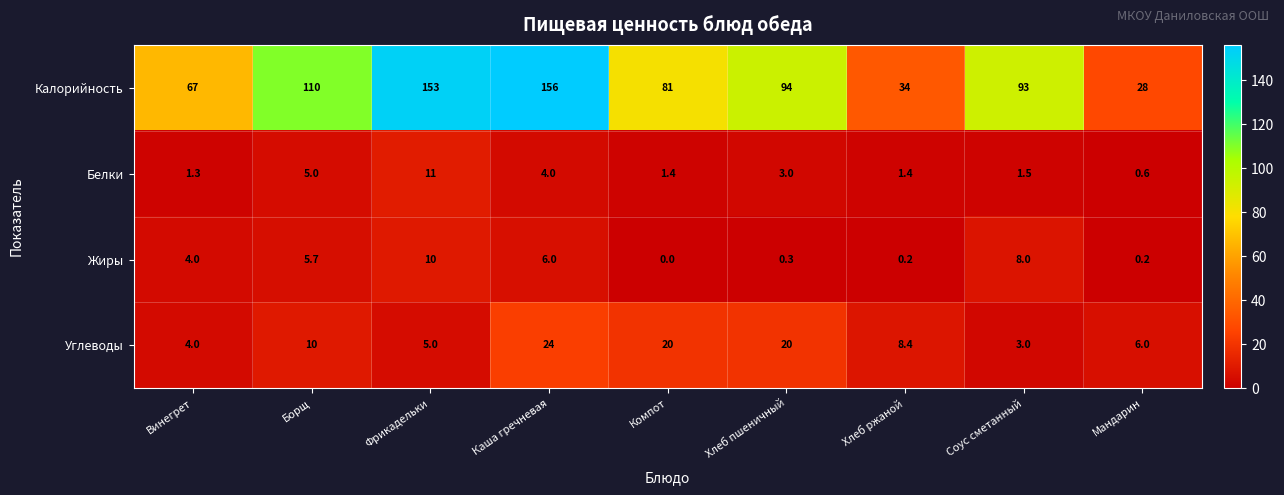

Where is Жиры nearest to the value 5?

Борщ